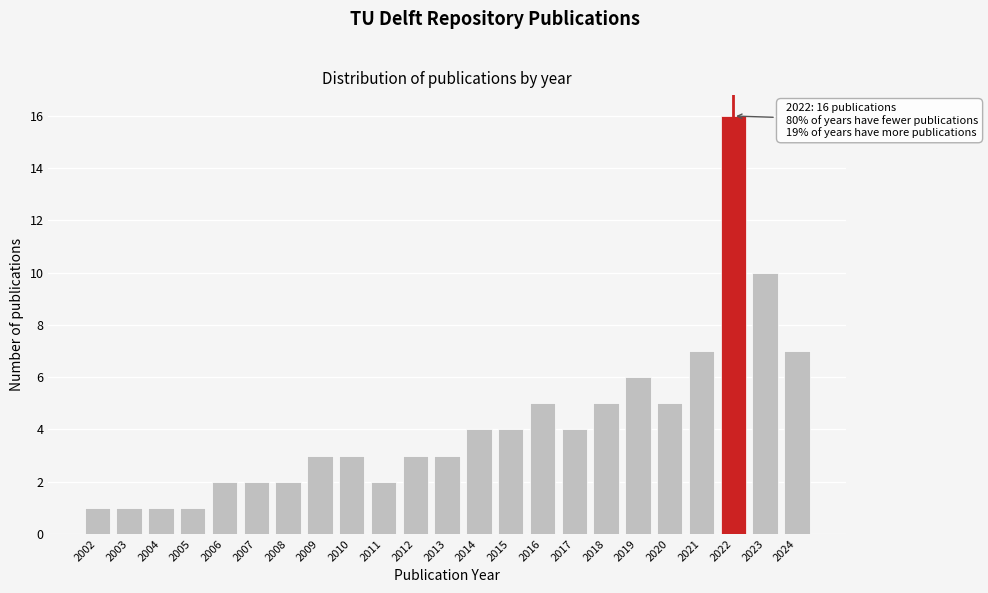

Reading right to left, list all the values displayed in this chart.

2024=7	2023=10	2022=16	2021=7	2020=5	2019=6	2018=5	2017=4	2016=5	2015=4	2014=4	2013=3	2012=3	2011=2	2010=3	2009=3	2008=2	2007=2	2006=2	2005=1	2004=1	2003=1	2002=1